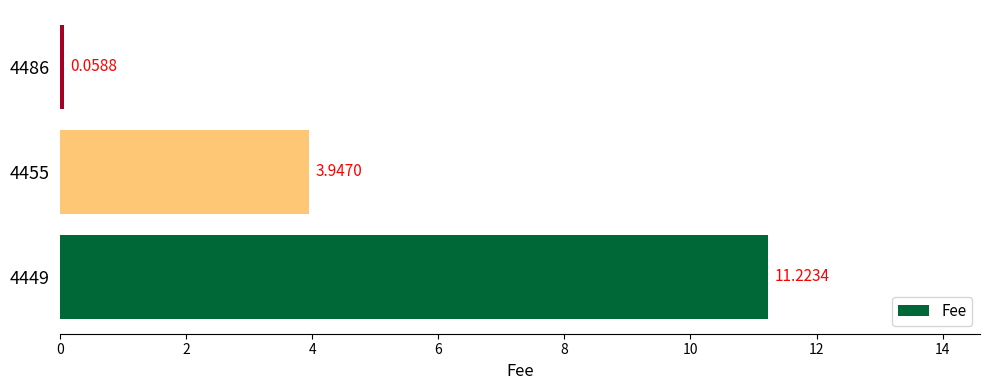

Are the bars grouped side by side (vs. stacked)?

No